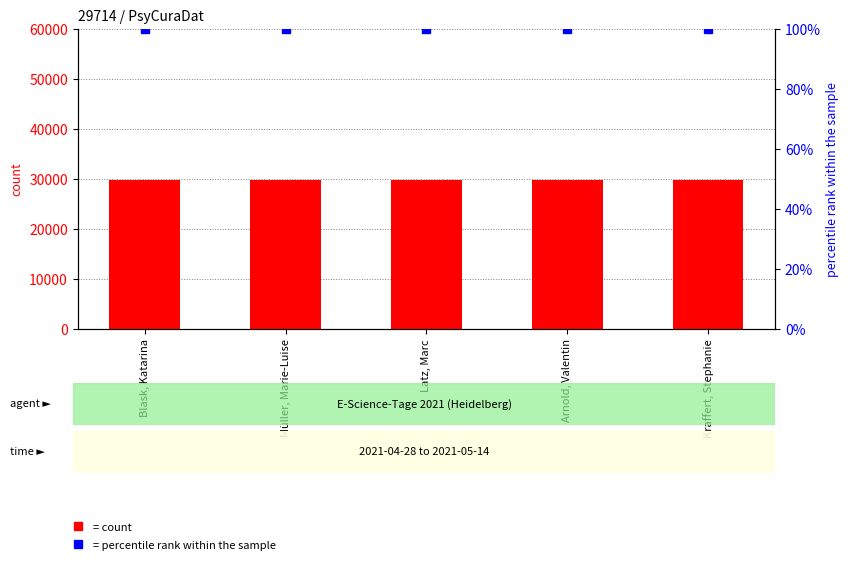

What is the greatest value displayed?

29714